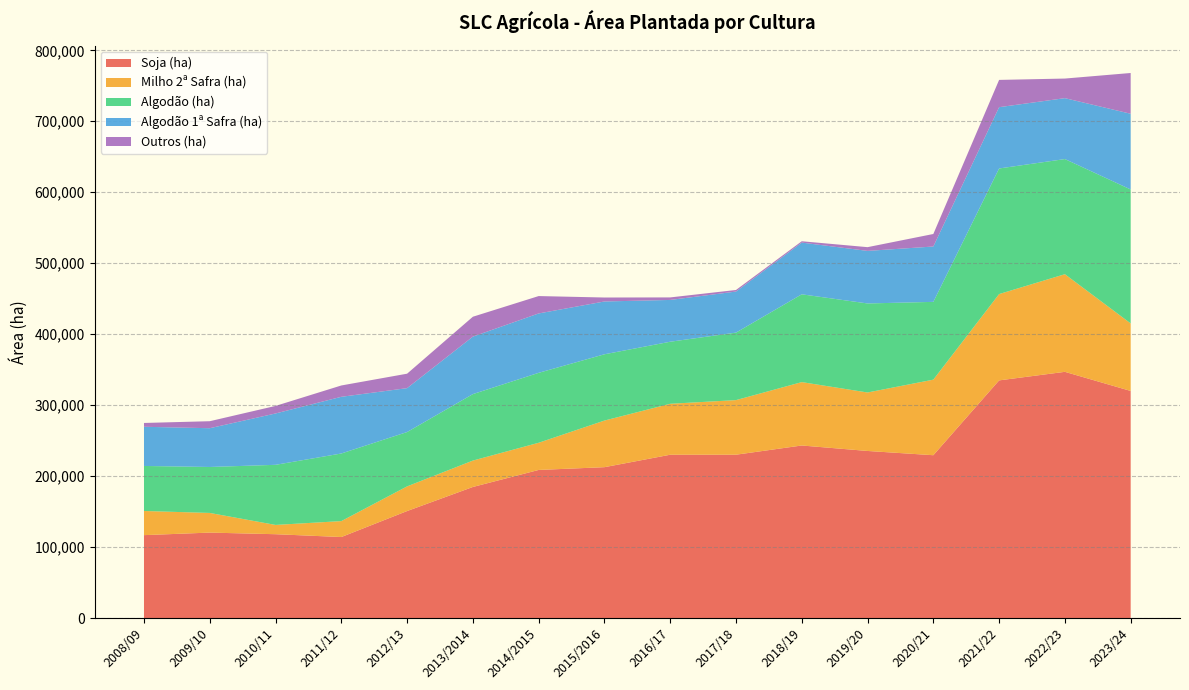

Reading left to right, list all the values displayed in this chart.

Soja (ha): 116821.0	120411.0	118134.0	114158.0	150778.0	184702.0	208693.0	212586.0	230127.0	230164.0	243149.0	235444.0	229449.0	334891.0	346941.0	320009.0
Milho 2ª Safra (ha): 34033.0	27686.0	13072.0	22443.0	34752.0	37190.0	38280.0	65681.0	71790.0	76931.0	89311.0	82392.0	106470.0	121633.0	137585.0	95167.0
Algodão (ha): 63458.0	64774.8	84700.0	95271.0	76580.0	93666.0	98563.0	93405.0	87440.0	95124.0	123727.0	125462.0	109605.0	176985.0	162243.0	188734.0
Algodão 1ª Safra (ha): 55211.0	54625.3	72356.0	79885.0	61847.0	81019.0	83680.0	74404.0	58886.0	57832.0	72852.0	74054.0	78011.0	86357.0	85823.0	106698.0
Outros (ha): 5369.0	9862.0	10644.0	15962.0	20363.0	28010.0	24490.0	5587.0	3564.0	2227.0	1912.0	5270.0	17643.0	38437.0	27615.0	57432.0